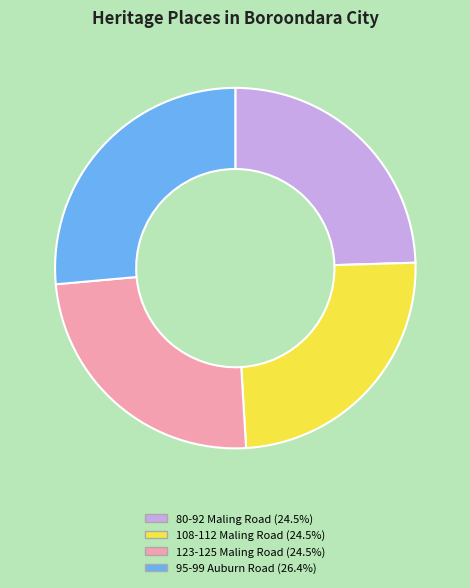

Does 108-112 Maling Road (24.5%) account for over 50% of the chart?

No